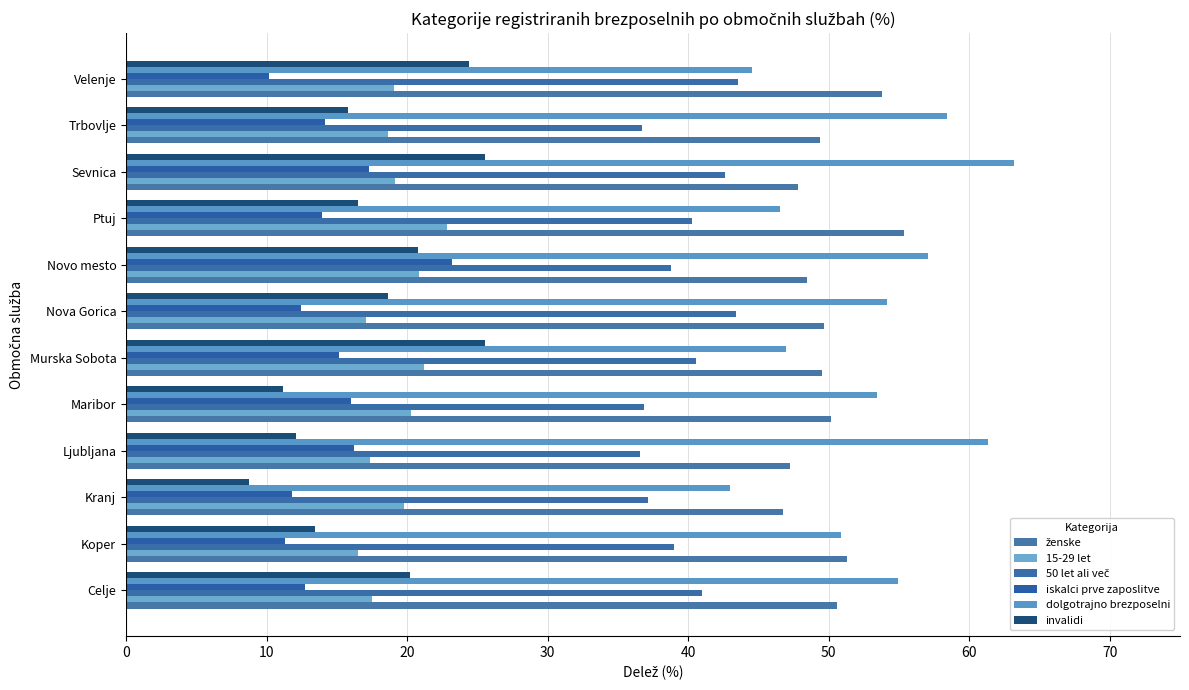

How many categories are shown in the chart?

12